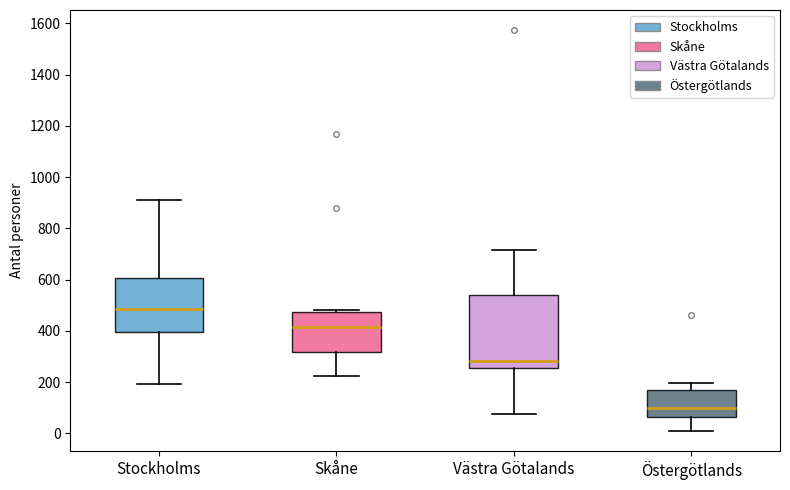

Where does the lower whisker of the box for Stockholms end on the y-axis? The values are not printed on the chart, so give them approximately, as read against the axis.

200